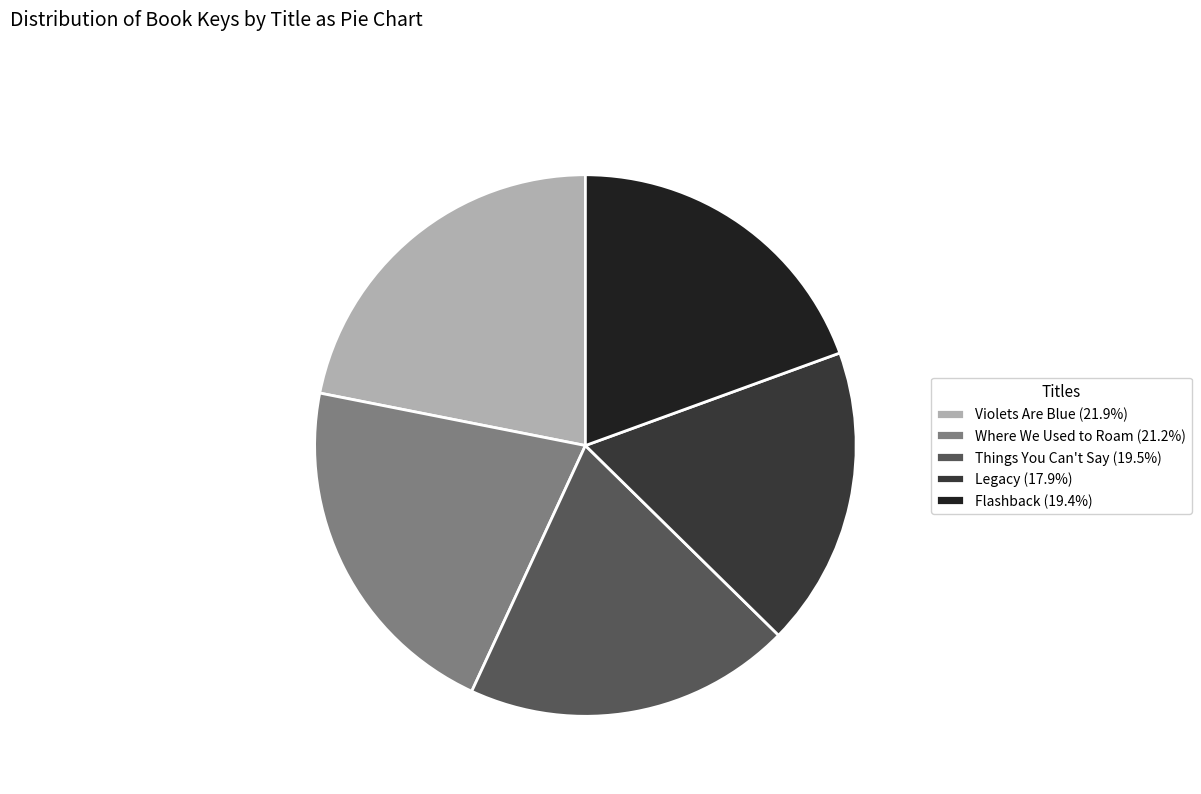

Does Legacy represent more than half of the total?

No